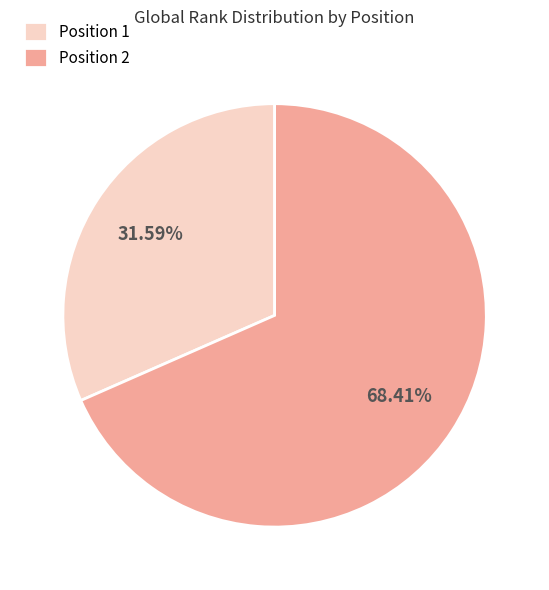

Does Position 1 represent more than half of the total?

No